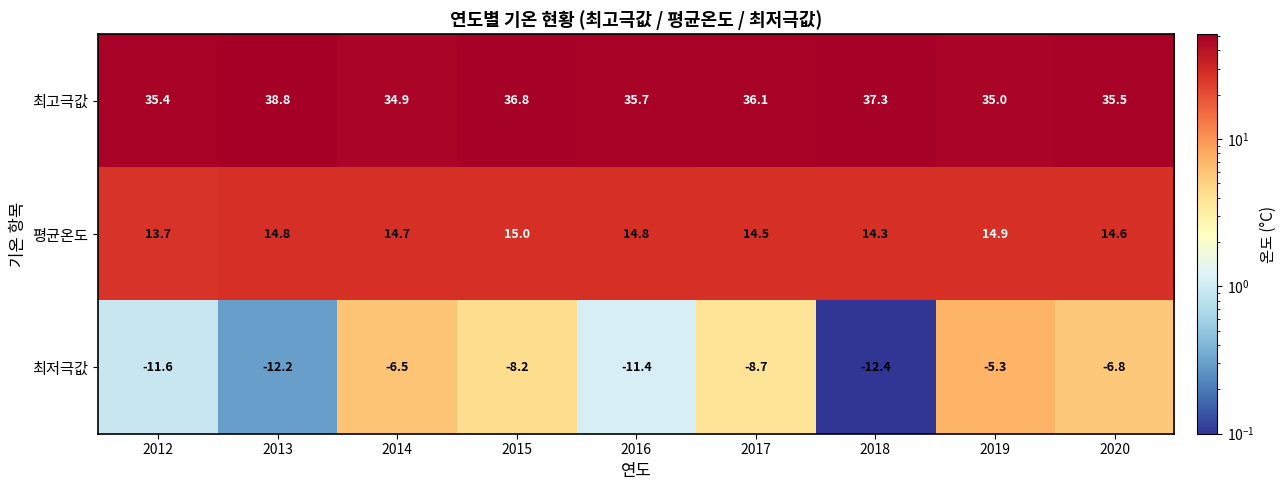

Rank the series by their maximum value, from highest to lowest.

최고극값, 평균온도, 최저극값